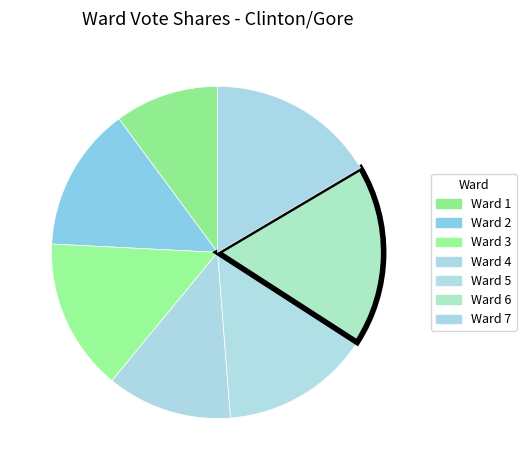

To the nearest percent, what portion does Ward 1 represent?

10%